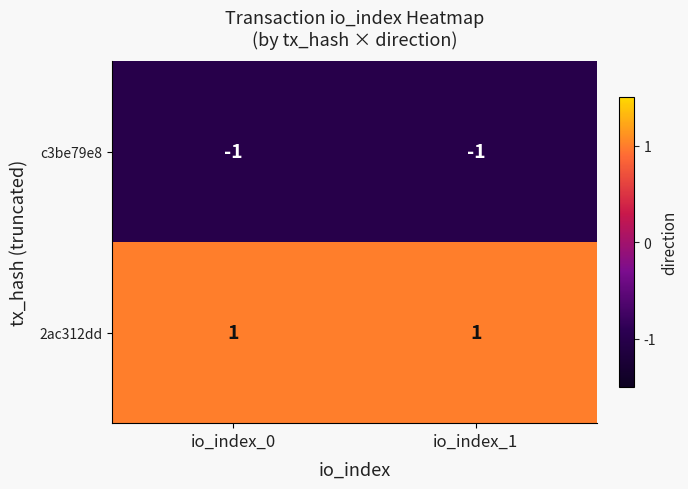

List the series in order of their overall mean, highest first.

2ac312dd, c3be79e8